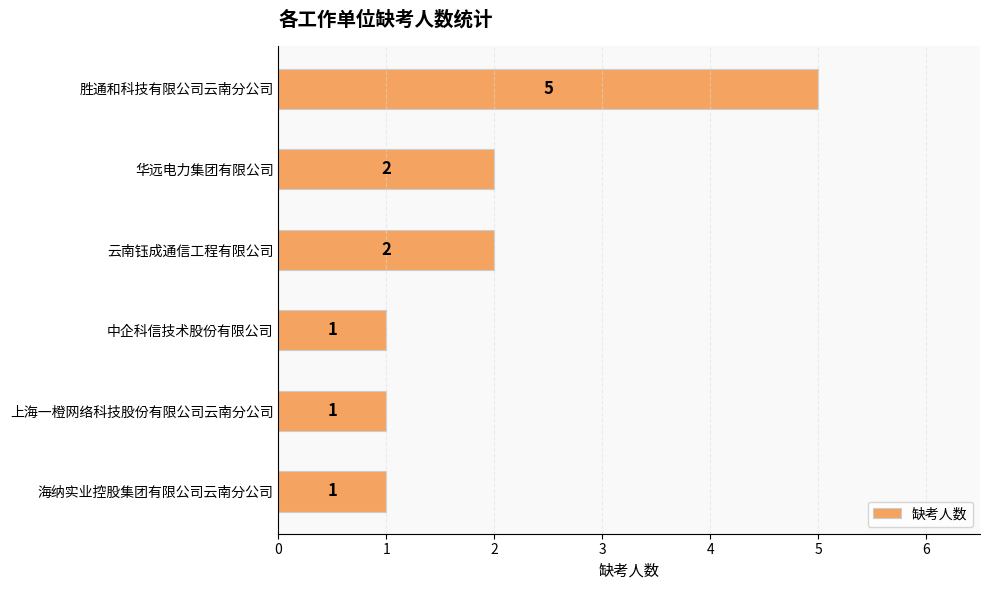

Between 华远电力集团有限公司 and 海纳实业控股集团有限公司云南分公司, which is larger?

华远电力集团有限公司